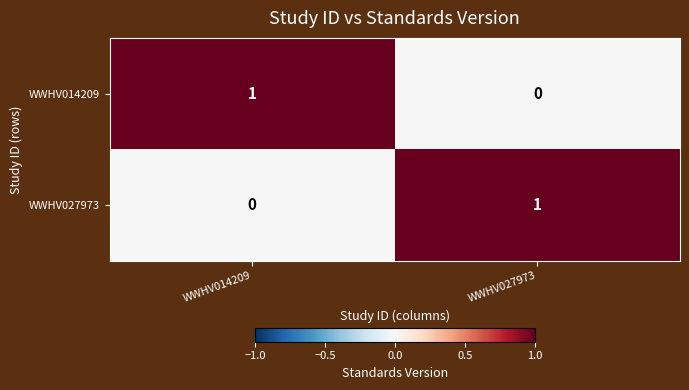

Reading right to left, what are all the values shown in this chart?

WWHV014209: 0	1
WWHV027973: 1	0